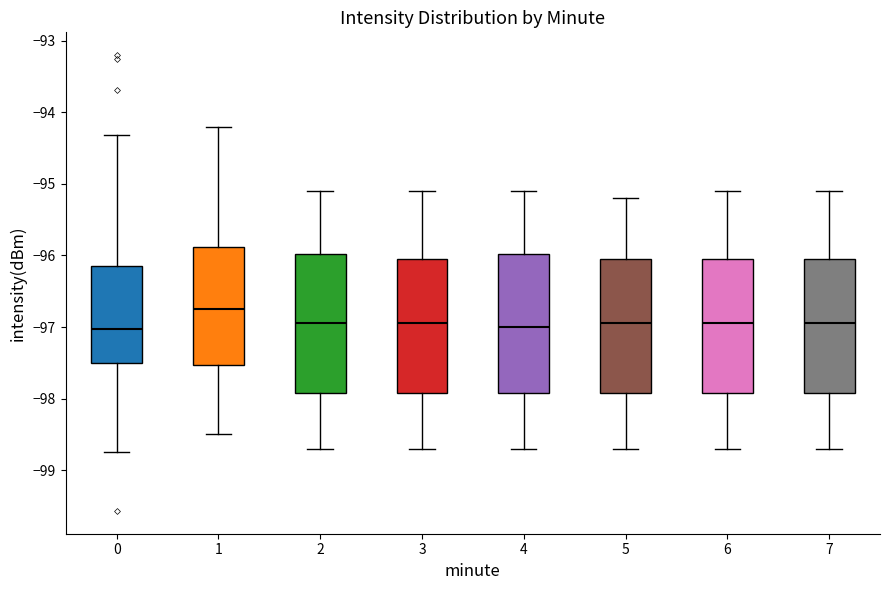

Reading left to right, transcribe this box plot: for each box, give where its median line is, the range the box spans, and where its two whiskers end, as read against the y-axis. The values are not printed on the chart, so give them approximately, as read against the axis.

0: median -97.0, box -97.5 to -96.2, whiskers -98.7 to -94.3
1: median -96.7, box -97.5 to -95.9, whiskers -98.5 to -94.2
2: median -96.9, box -97.9 to -96.0, whiskers -98.7 to -95.1
3: median -96.9, box -97.9 to -96.0, whiskers -98.7 to -95.1
4: median -97.0, box -97.9 to -96.0, whiskers -98.7 to -95.1
5: median -96.9, box -97.9 to -96.0, whiskers -98.7 to -95.2
6: median -96.9, box -97.9 to -96.0, whiskers -98.7 to -95.1
7: median -96.9, box -97.9 to -96.0, whiskers -98.7 to -95.1